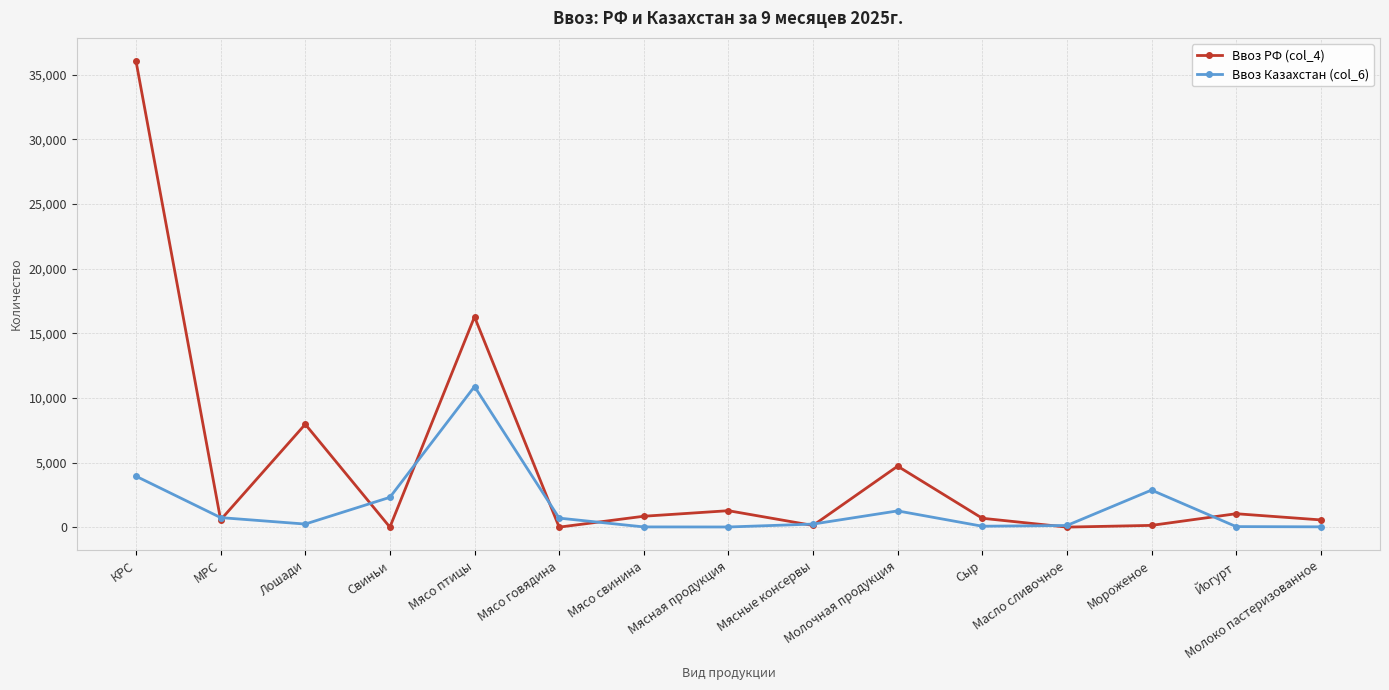

What is the difference between the highest and lowest values at Масло сливочное?

125.1